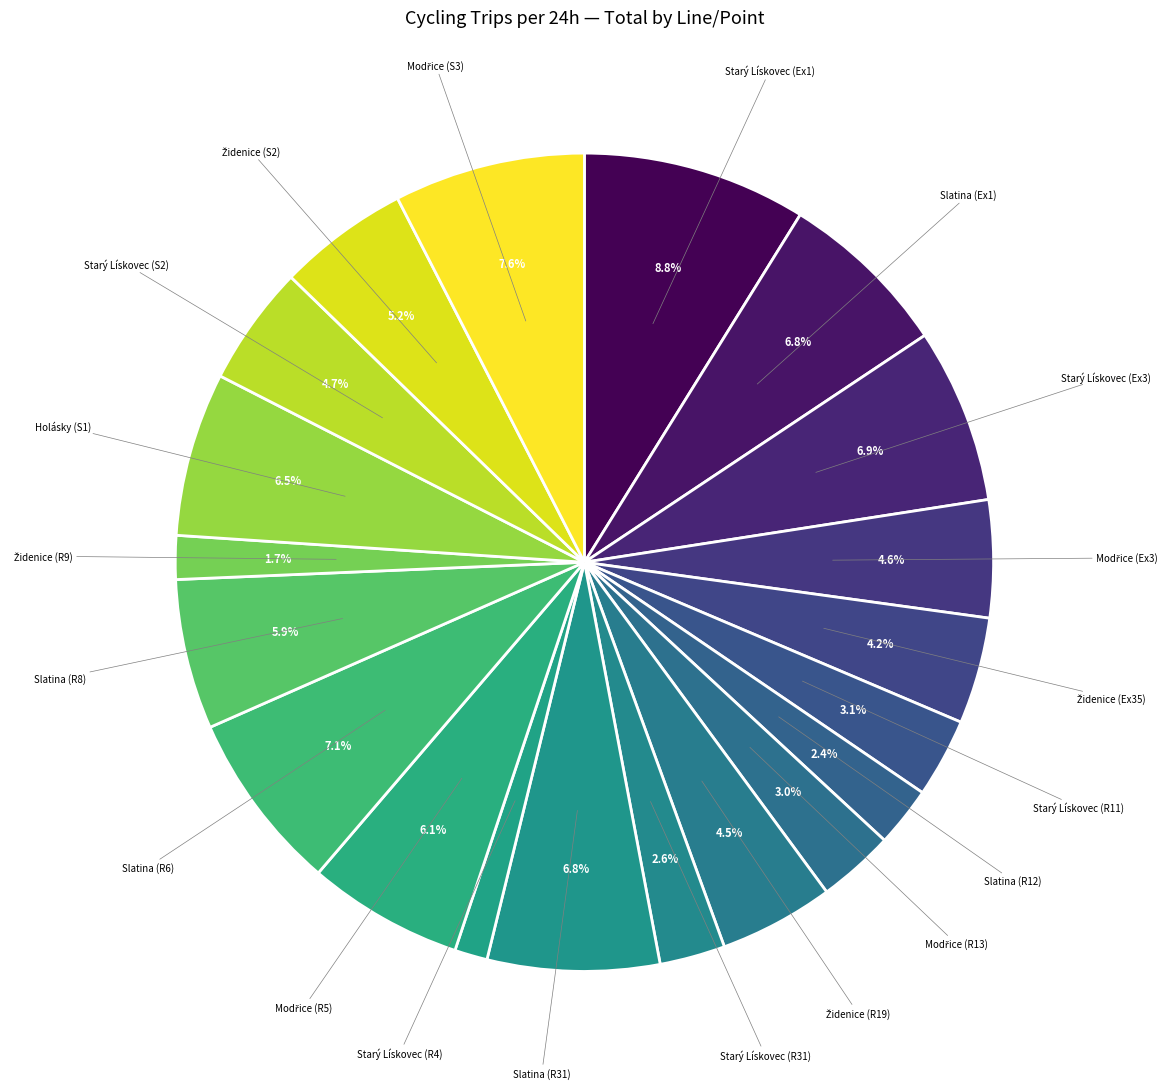

How many slices are in this pie chart?

20